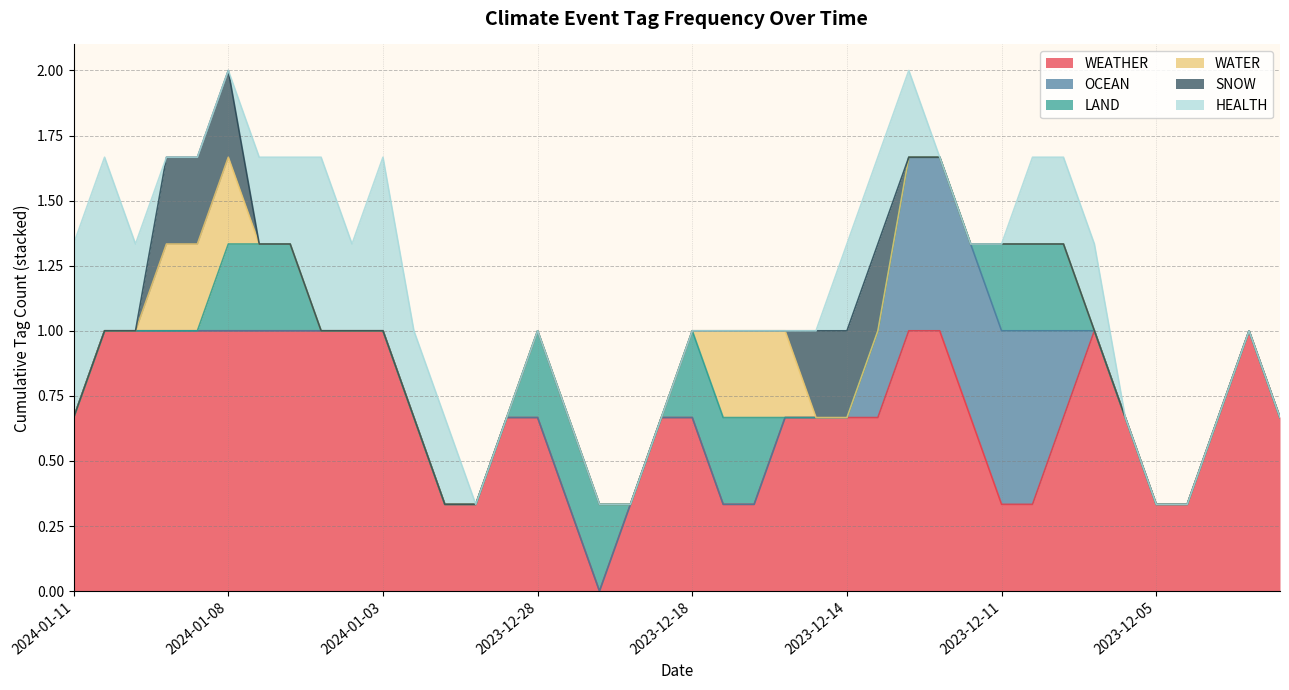

Which series changed the most between 2024-01-04 and 2023-12-14?

WEATHER